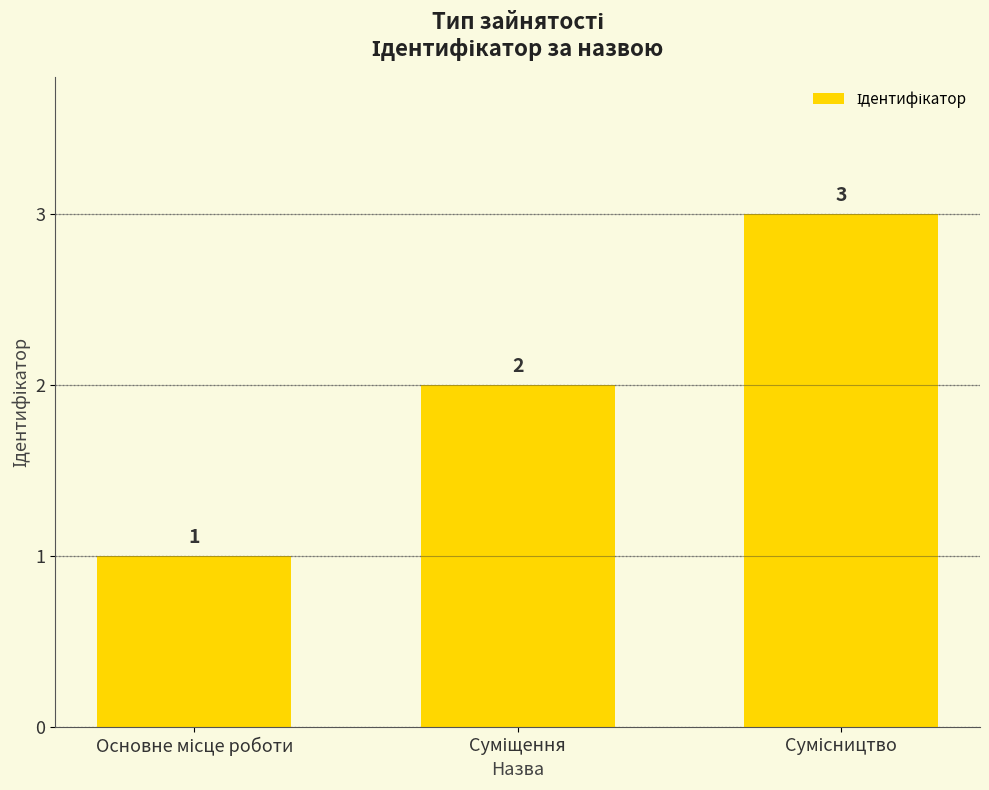

What is the value of the 3rd bar from the left?

3